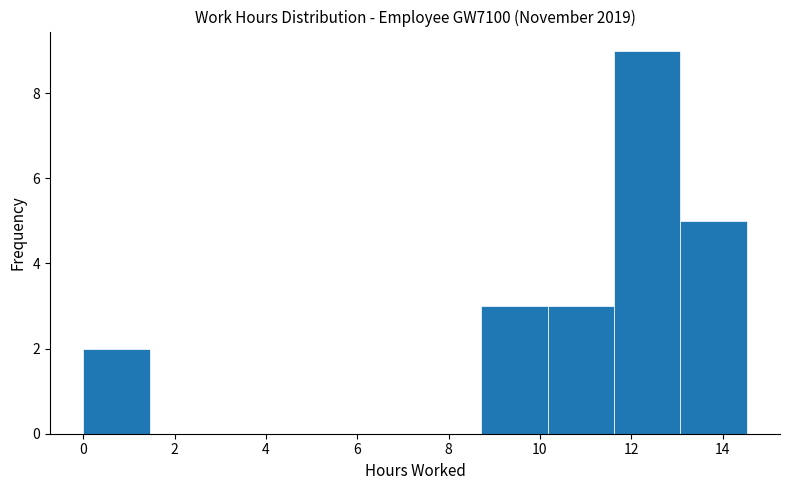

Reading left to right, list every bar in this chart as the range it spans on the x-axis followed by its height. Neither the bar edges nor the heights are printed on the chart, so give them approximately, as read against the axes.

0.0 to 1.4: 2
1.4 to 3.0: 0
3.0 to 4.4: 0
4.4 to 5.8: 0
5.8 to 7.2: 0
7.2 to 8.8: 0
8.8 to 10.2: 3
10.2 to 11.6: 3
11.6 to 13.0: 9
13.0 to 14.6: 5